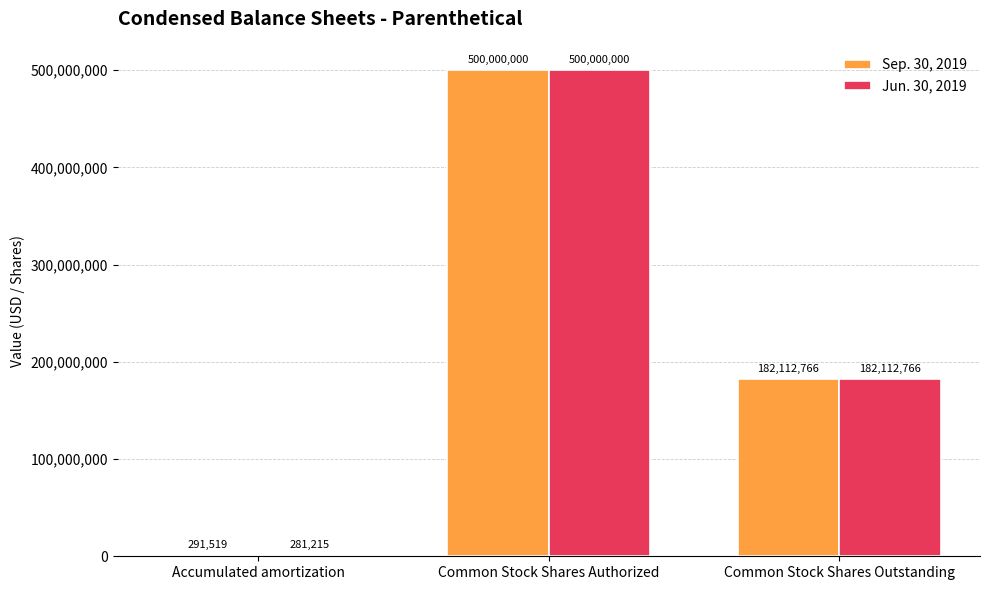

The Sep. 30, 2019 series shows 182112766 at Common Stock Shares Outstanding. True or false?

True